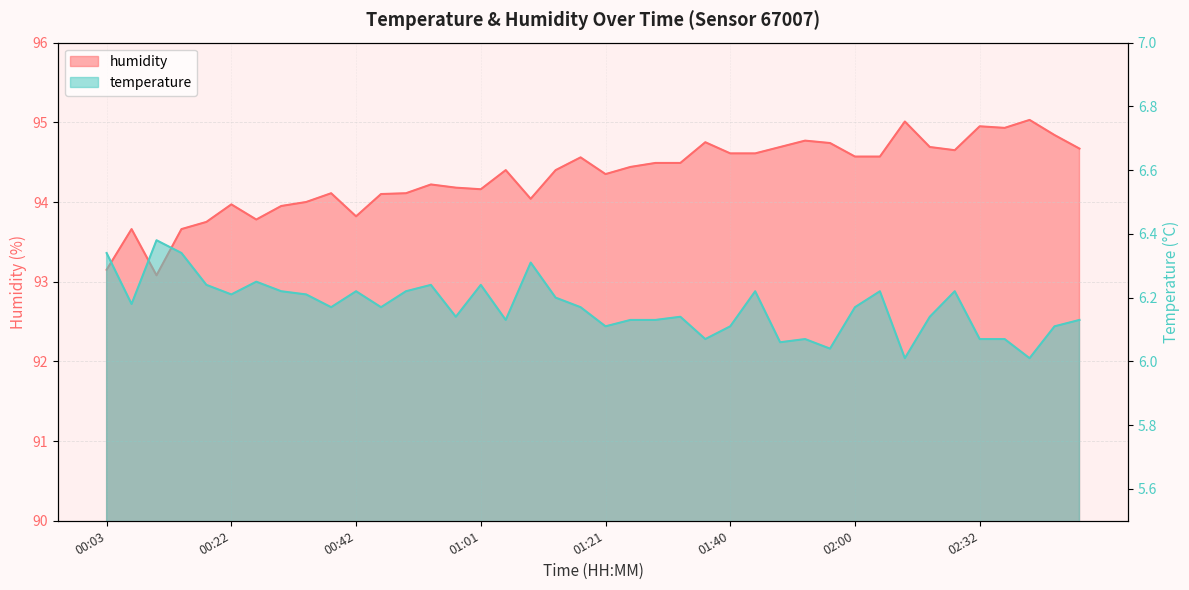

What is the spread (max minus min) of values at 00:03?

86.8